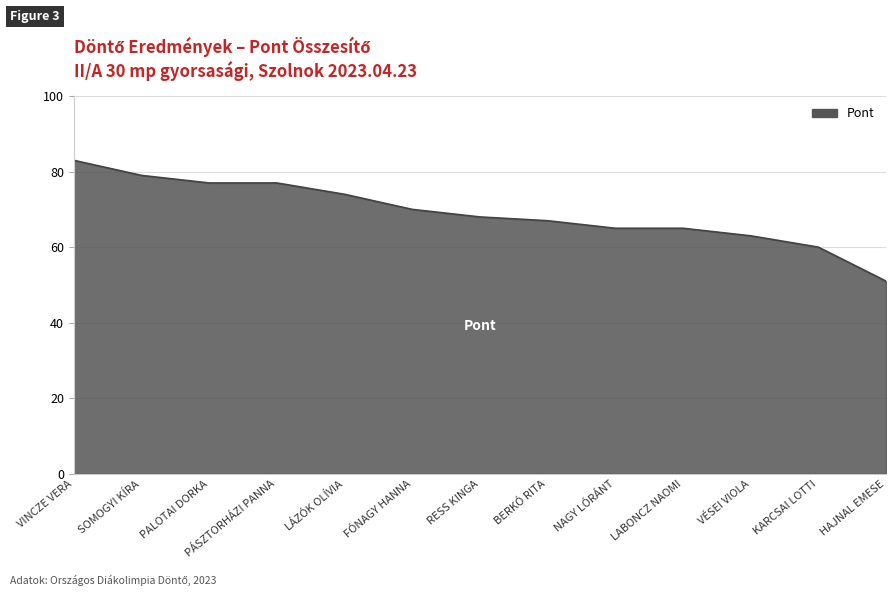

What is the ratio of the value at SOMOGYI KÍRA to the value at KARCSAI LOTTI?

1.3